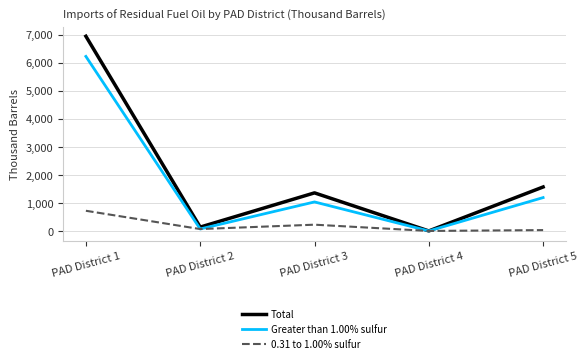

The value of Greater than 1.00% sulfur at PAD District 1 is 6221. True or false?

True